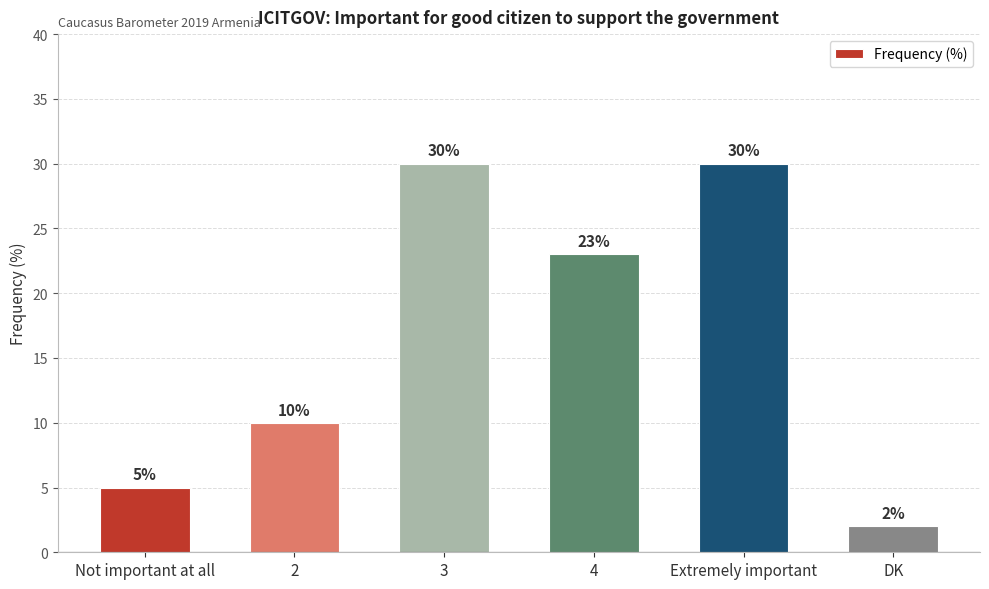

Read the value at Not important at all, to the nearest 5.

5